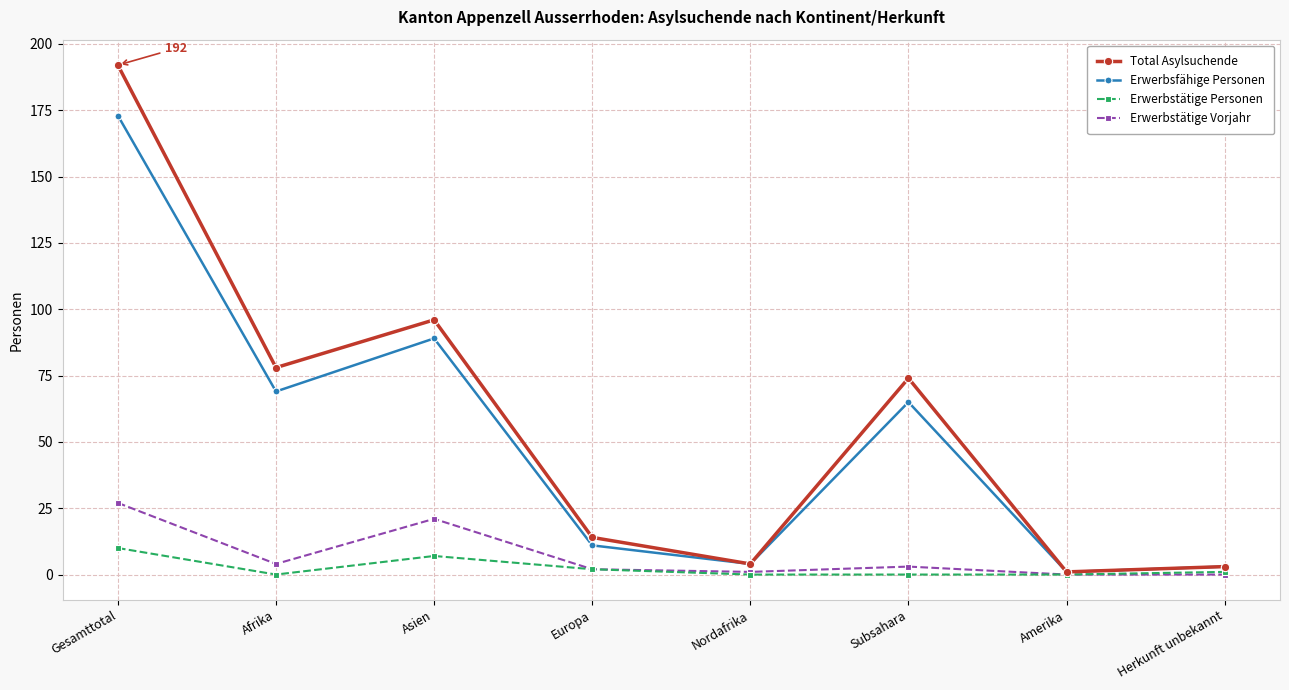

Where is the first local minimum for Erwerbsfähige Personen?

Afrika